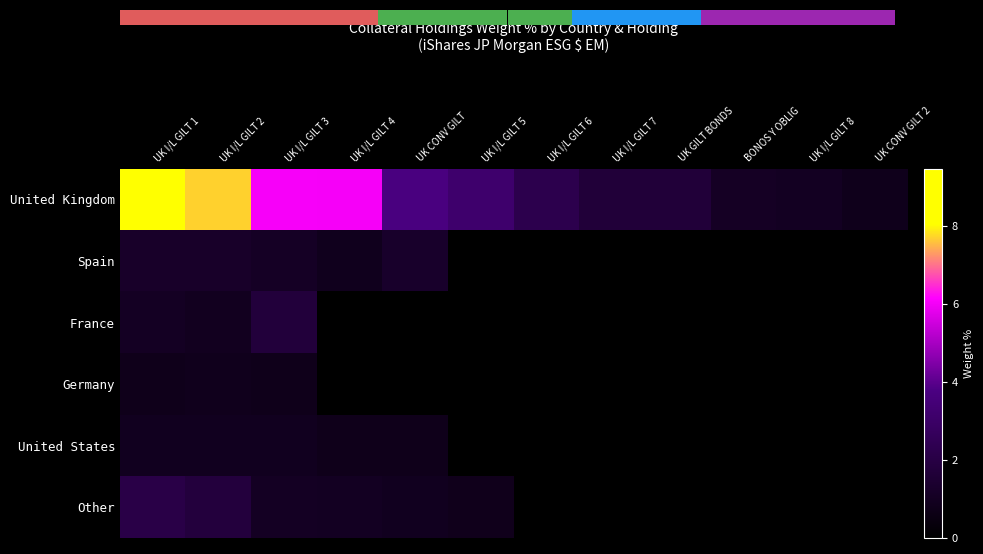

At which category is the sum across all series the highest?

UK I/L GILT 1